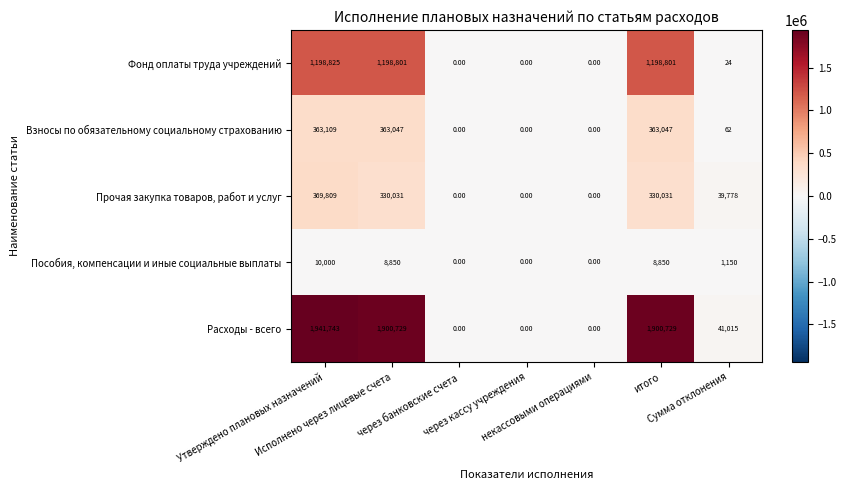

Which series has the largest range (max minus min)?

Расходы - всего